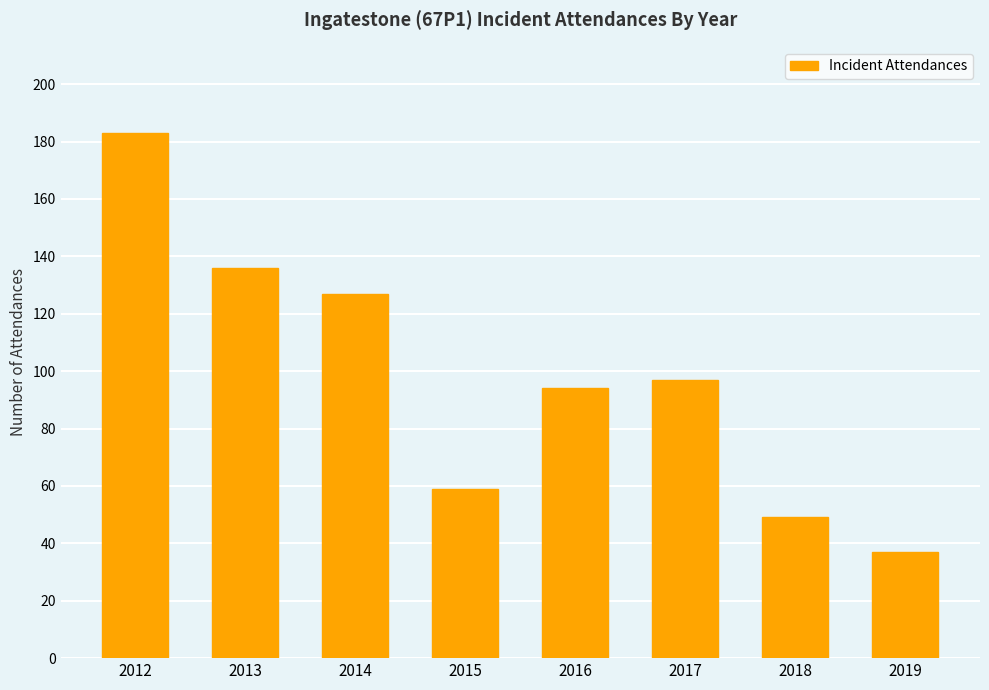

Rank the categories by value from lowest to highest.

2019, 2018, 2015, 2016, 2017, 2014, 2013, 2012